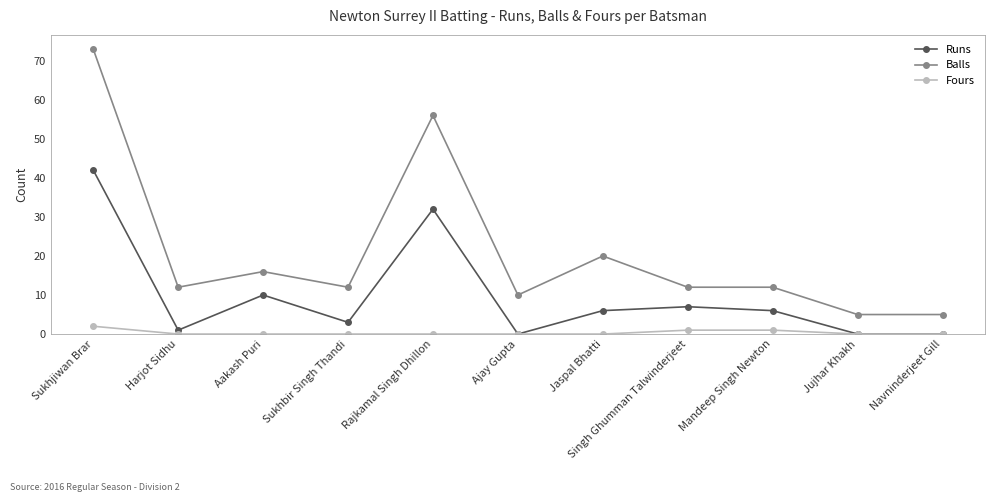

Reading left to right, extract all data points from this chart.

Runs: Sukhjiwan Brar=42	Harjot Sidhu=1	Aakash Puri=10	Sukhbir Singh Thandi=3	Rajkamal Singh Dhillon=32	Ajay Gupta=0	Jaspal Bhatti=6	Singh Ghumman Talwinderjeet=7	Mandeep Singh Newton=6	Jujhar Khakh=0	Navninderjeet Gill=0
Balls: Sukhjiwan Brar=73	Harjot Sidhu=12	Aakash Puri=16	Sukhbir Singh Thandi=12	Rajkamal Singh Dhillon=56	Ajay Gupta=10	Jaspal Bhatti=20	Singh Ghumman Talwinderjeet=12	Mandeep Singh Newton=12	Jujhar Khakh=5	Navninderjeet Gill=5
Fours: Sukhjiwan Brar=2	Harjot Sidhu=0	Aakash Puri=0	Sukhbir Singh Thandi=0	Rajkamal Singh Dhillon=0	Ajay Gupta=0	Jaspal Bhatti=0	Singh Ghumman Talwinderjeet=1	Mandeep Singh Newton=1	Jujhar Khakh=0	Navninderjeet Gill=0